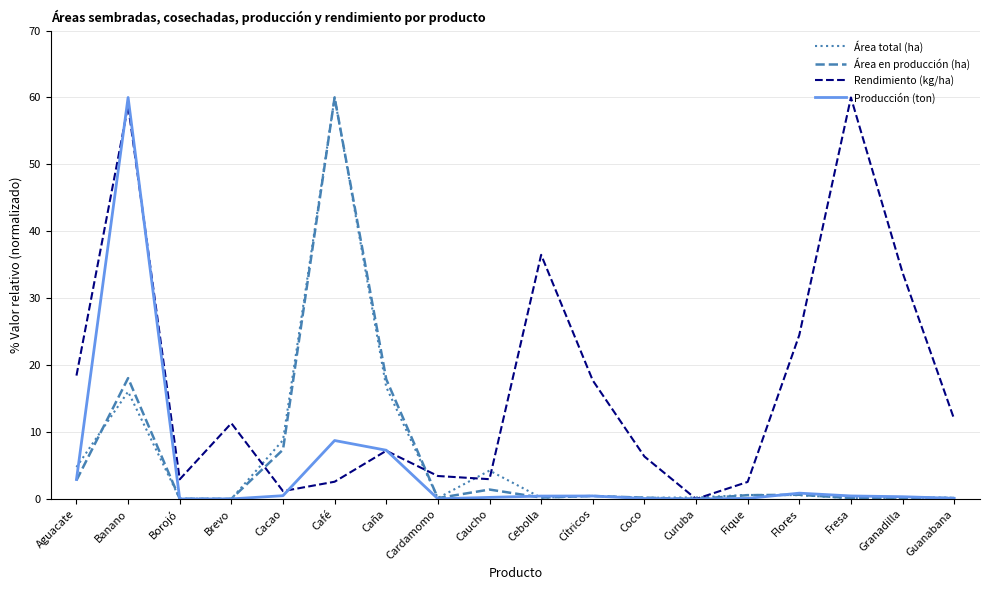

At which category is the sum across all series the highest?

Banano